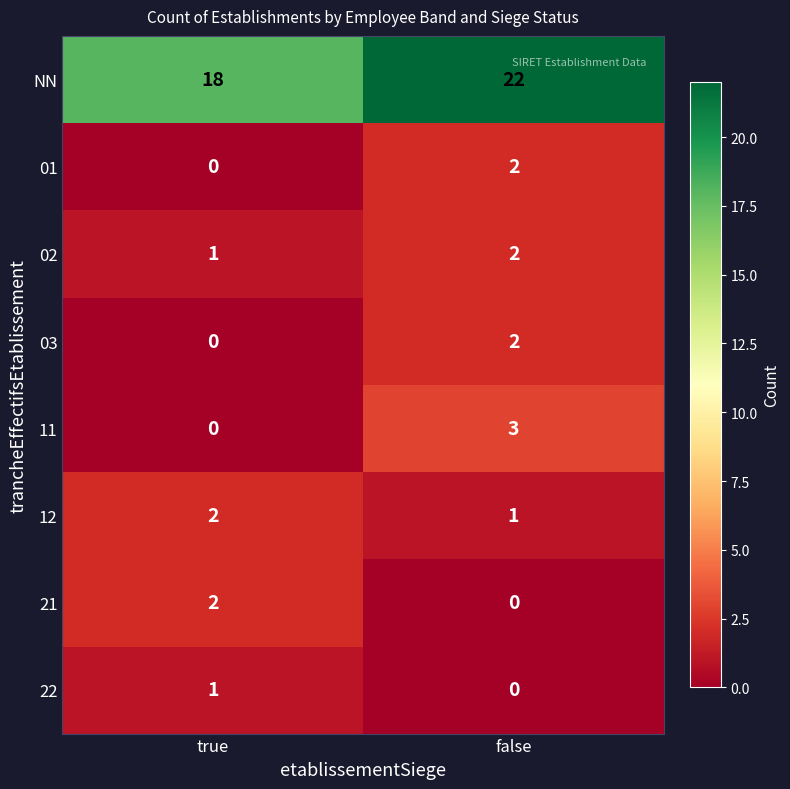

The value of 22 at false is 0. True or false?

True